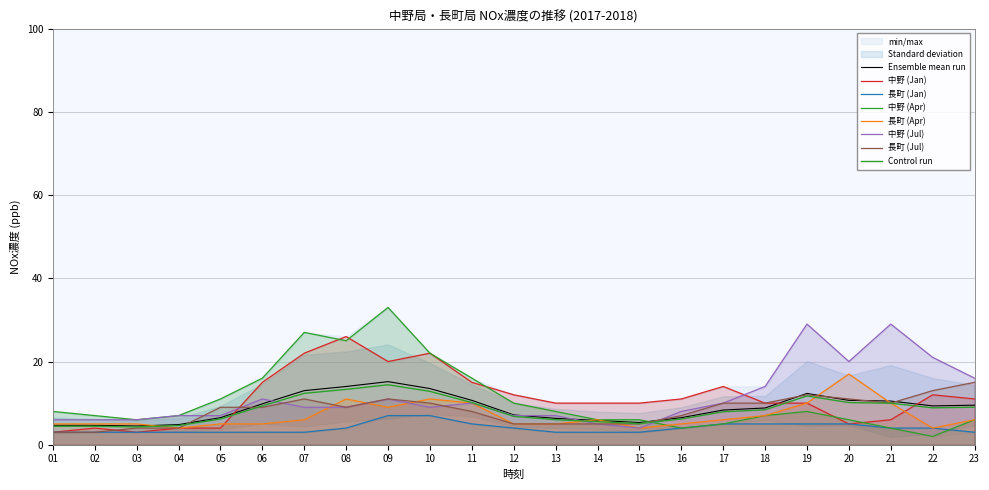

Where is 長町 (Jul) nearest to the value 9?

05